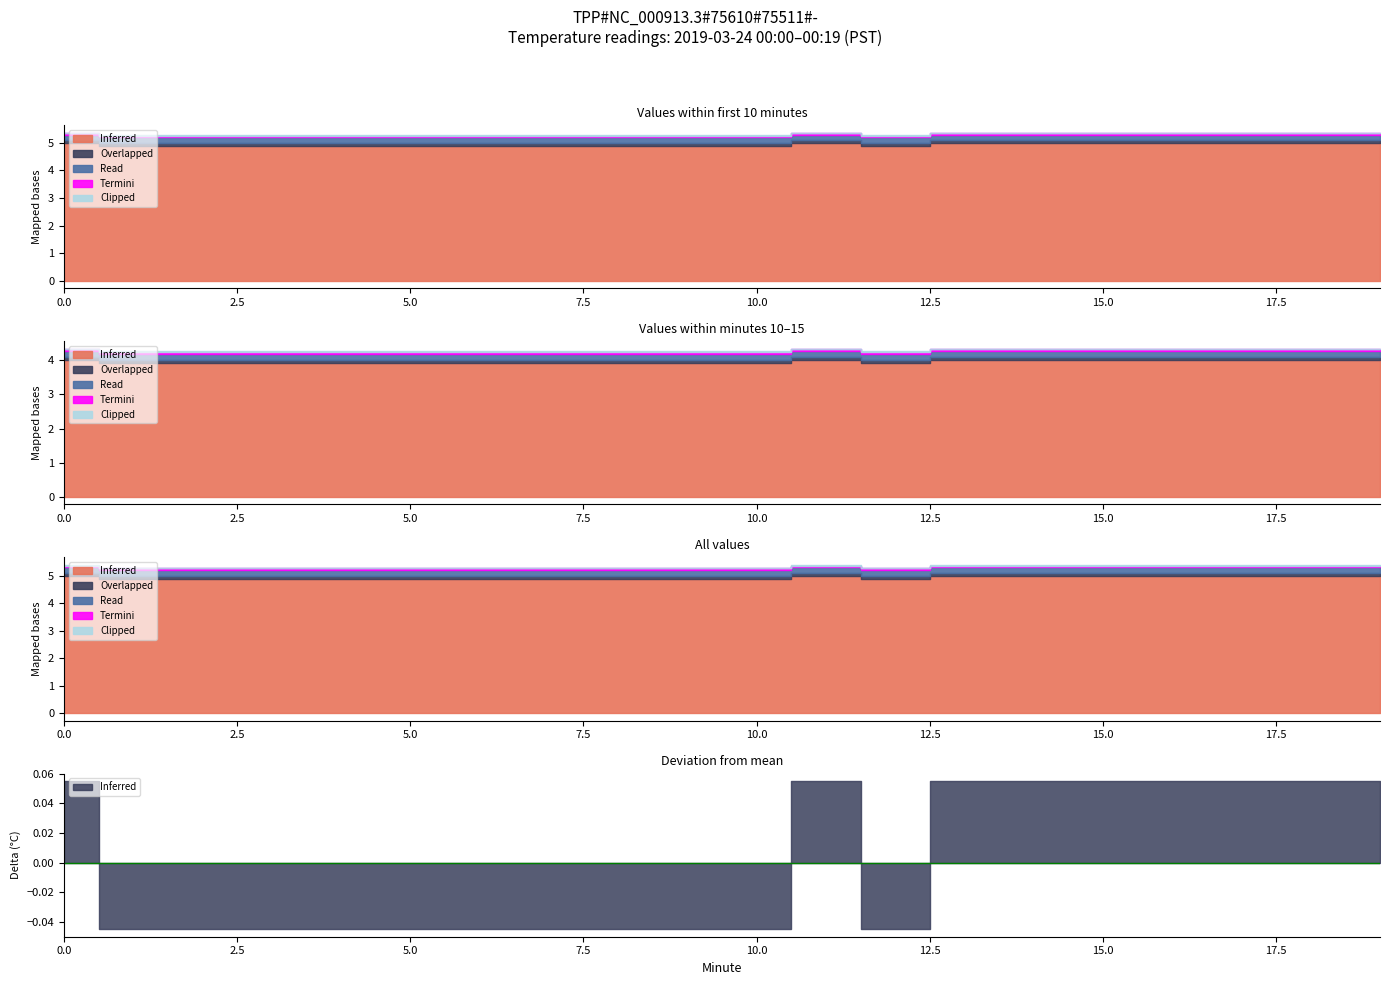

Between 12 and 19, which series saw the biggest shift?

Inferred